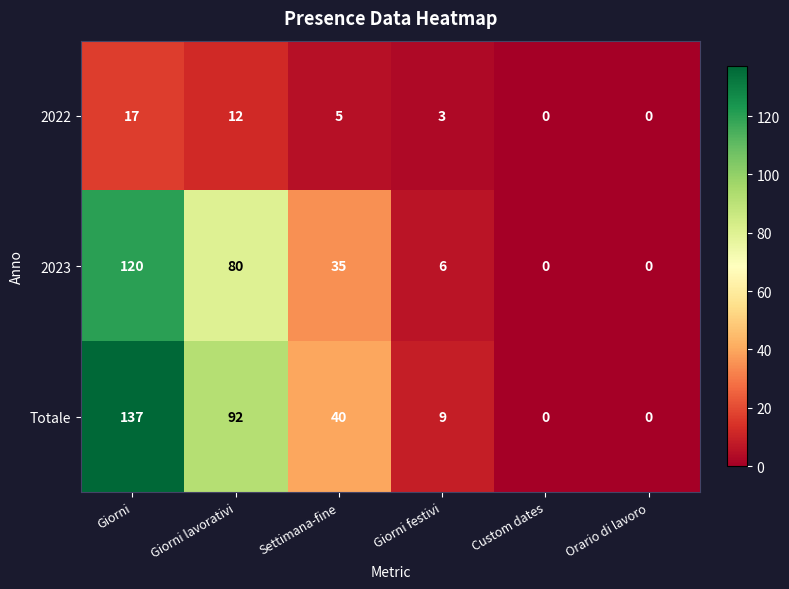

Which category has the highest value in the 2023 series?

Giorni